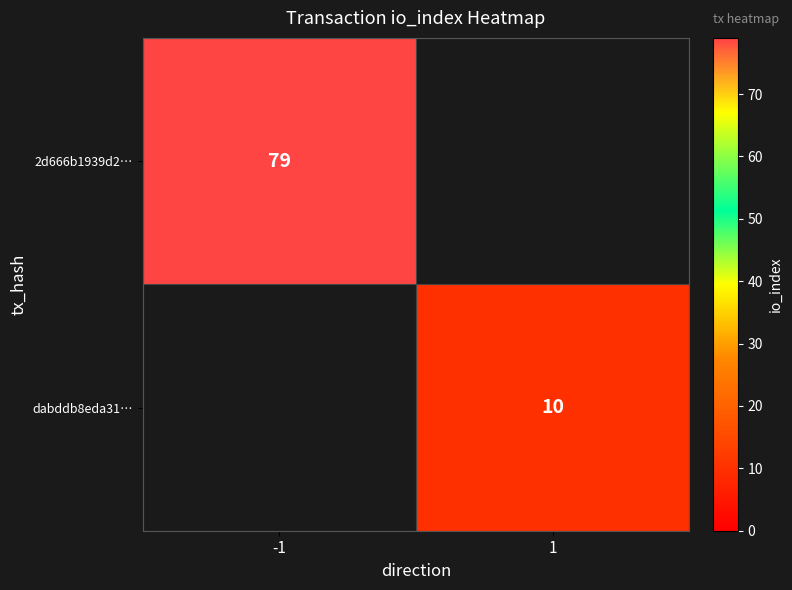

The 2d666b1939d2… series shows 105 at -1. True or false?

False